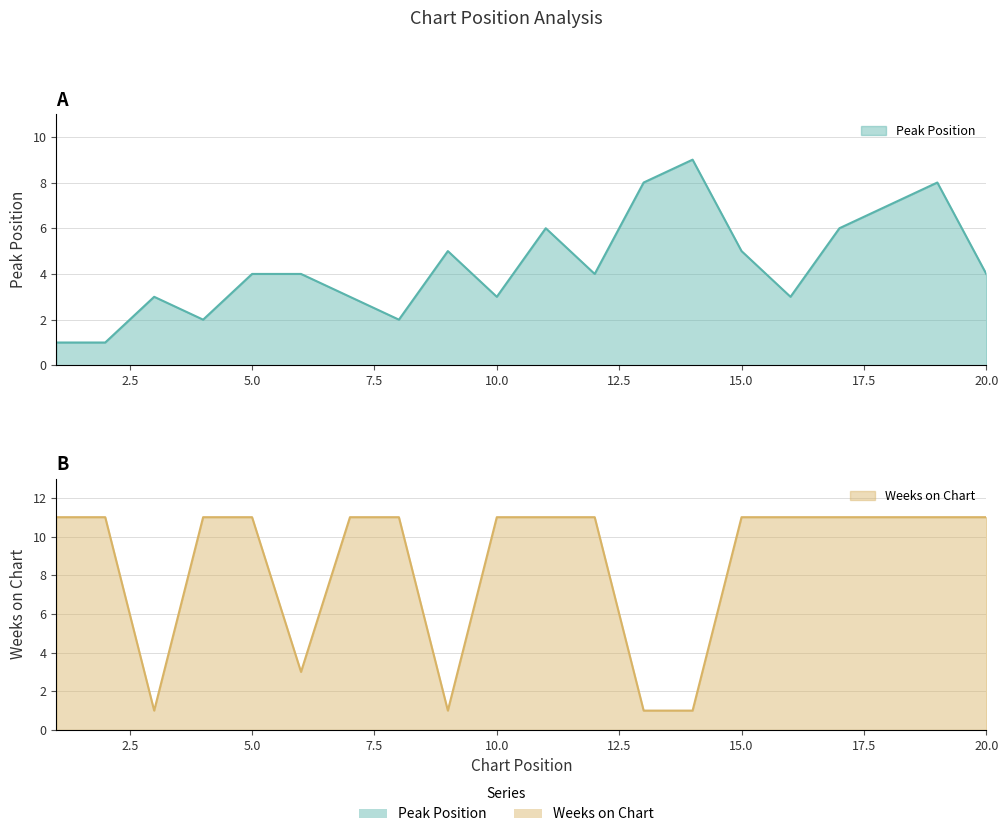

How many Peak Position values are between 3 and 6?

12